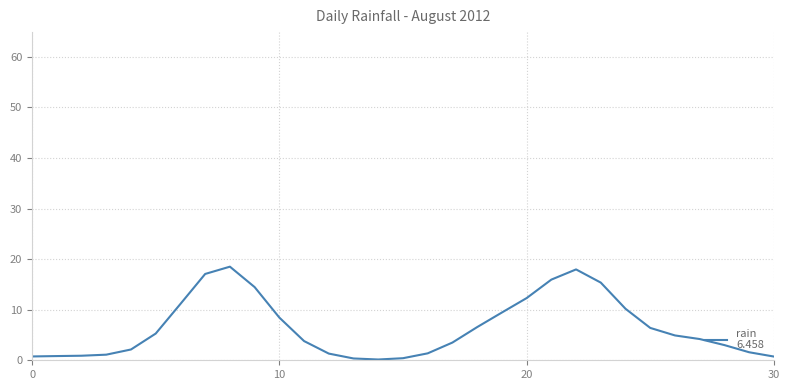

What is the difference between the maximum and minimum values?

18.4